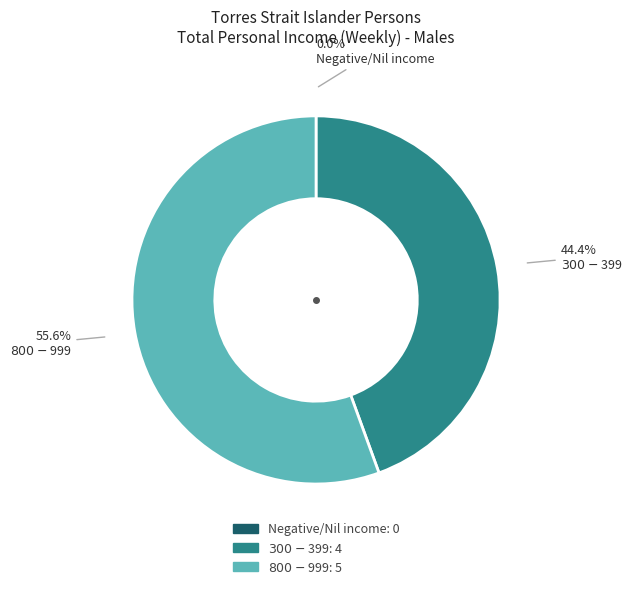

Which category accounts for the majority?

$800-$999